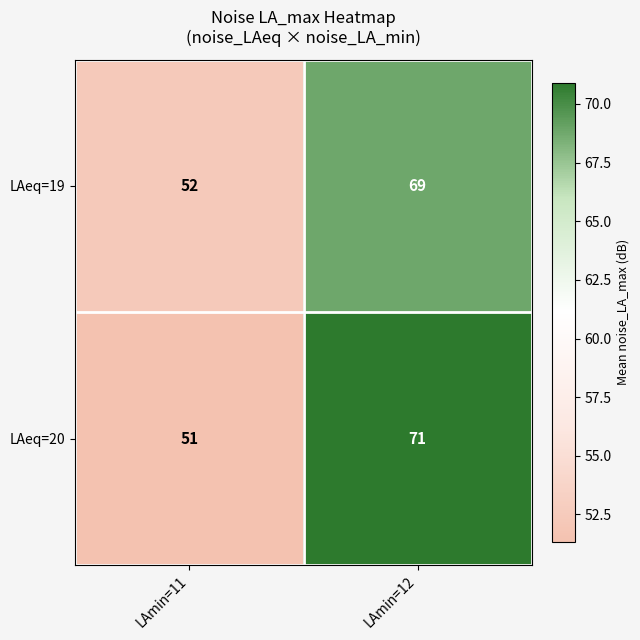

Is it true that LAeq=20 equals 22 at LAmin=11?

False